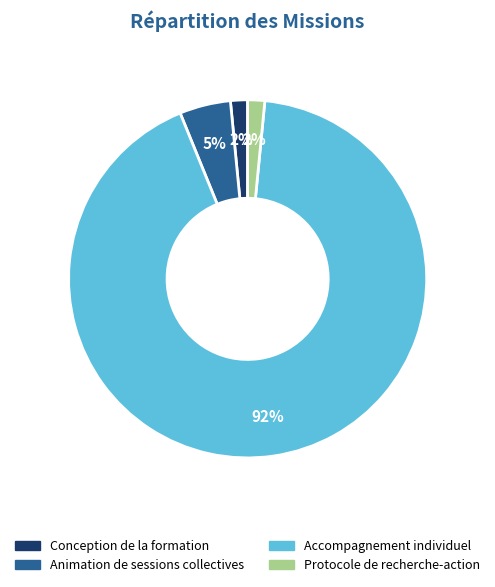

Does Animation de sessions collectives represent more than half of the total?

No